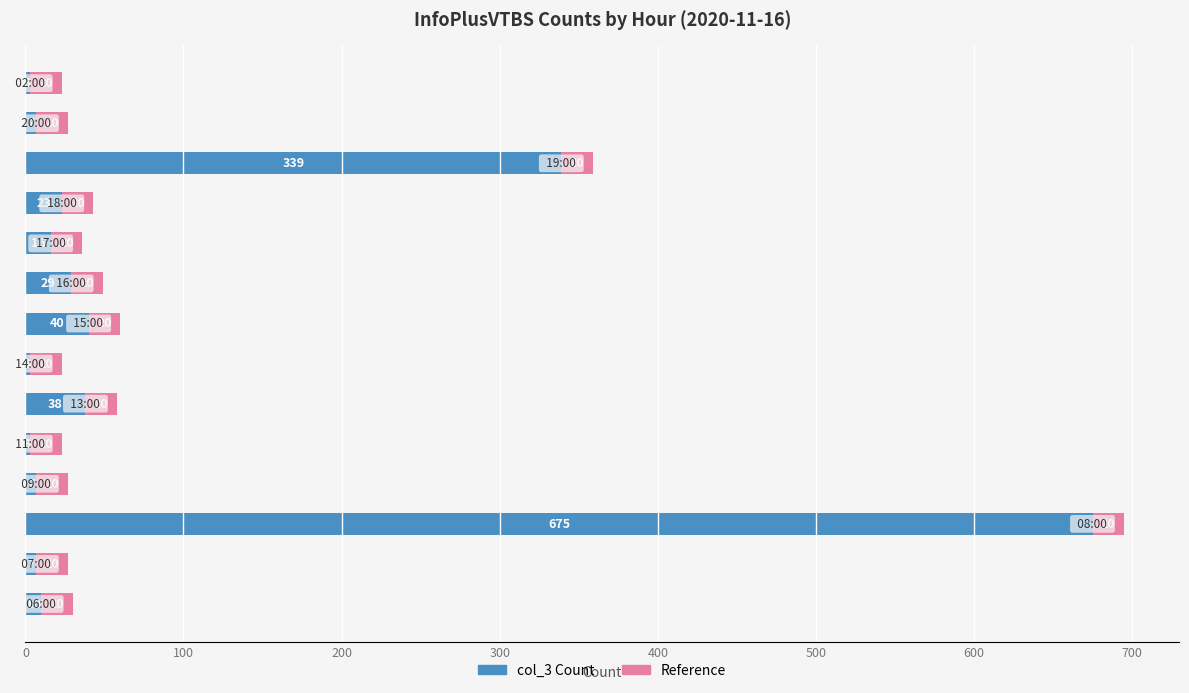

What is the difference between the maximum and second lowest values in the col_3 Count series?

672